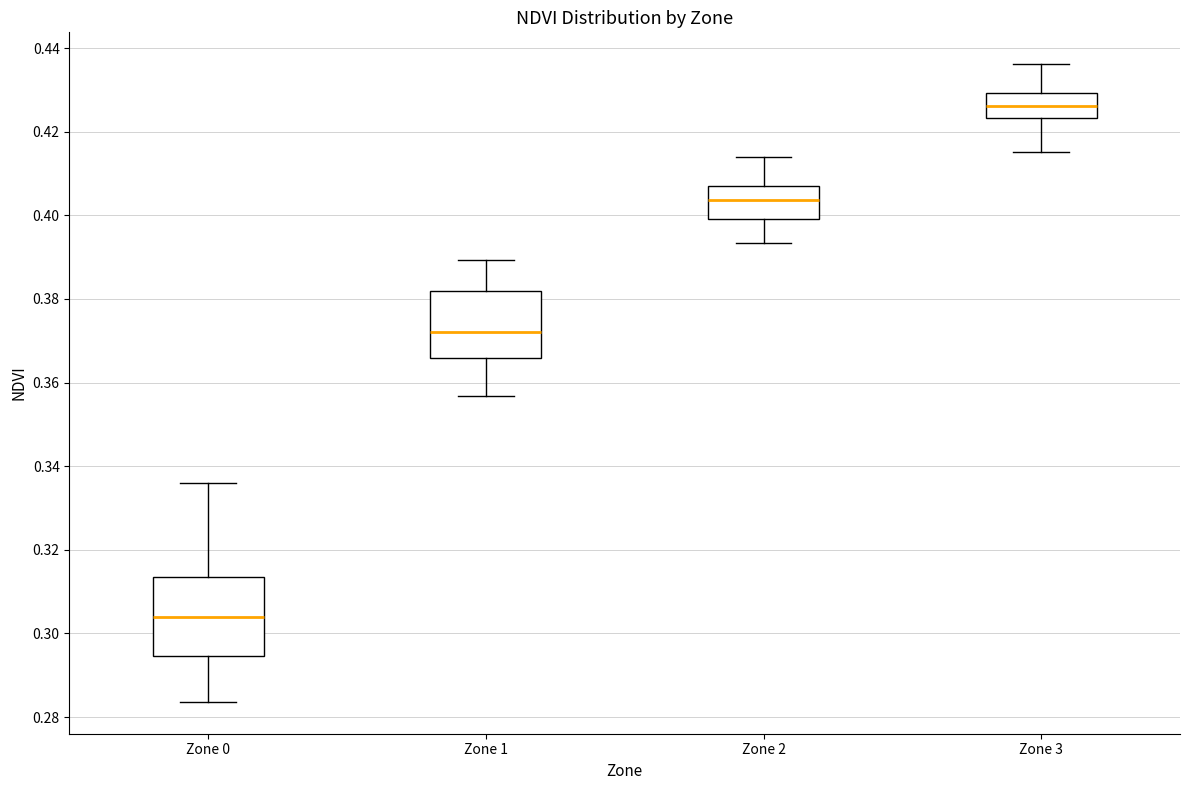

Which box's median line is the lowest?

Zone 0